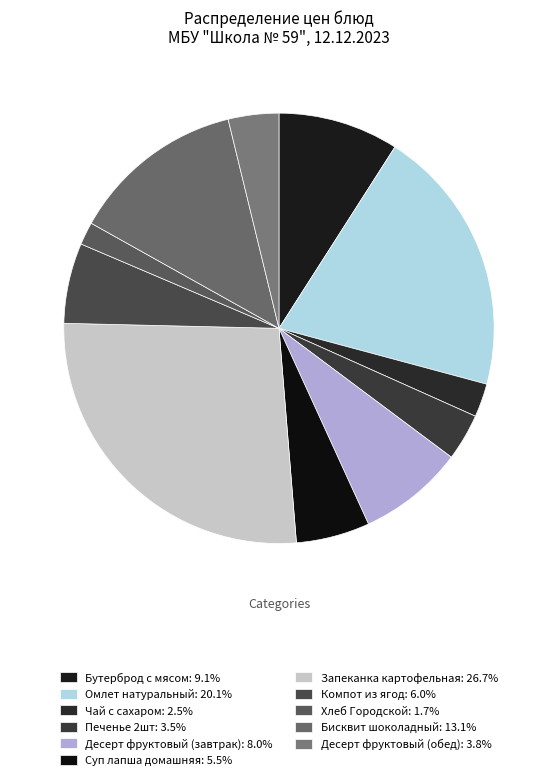

Which slice is the largest?

Запеканка картофельная